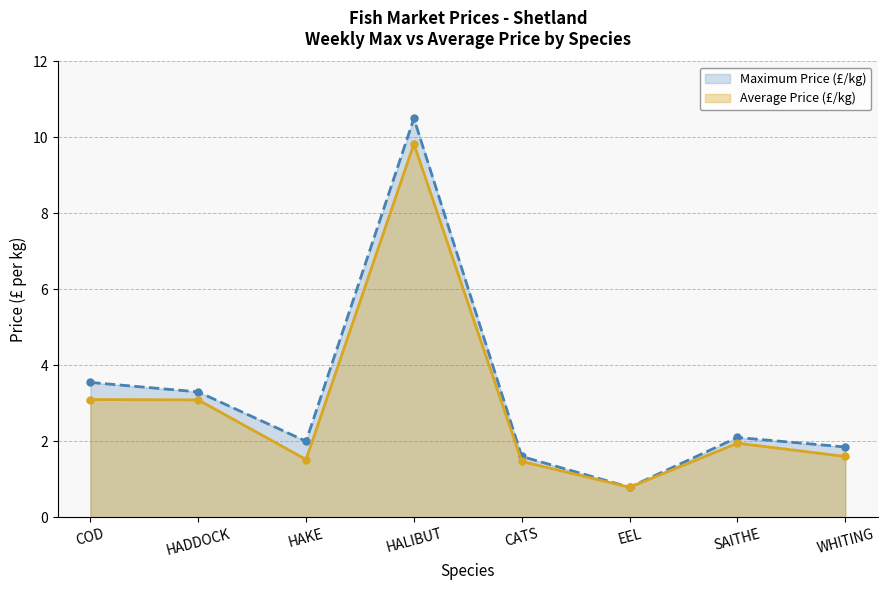

Between HADDOCK and WHITING, which is larger?

HADDOCK